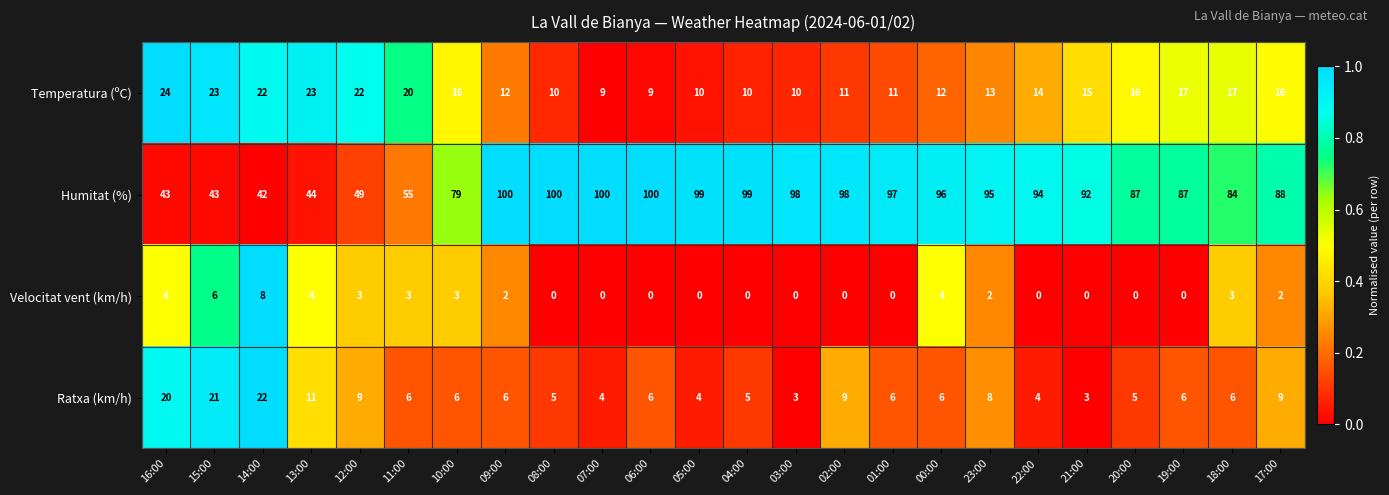

What is the spread (max minus min) of values at 15:00?

37